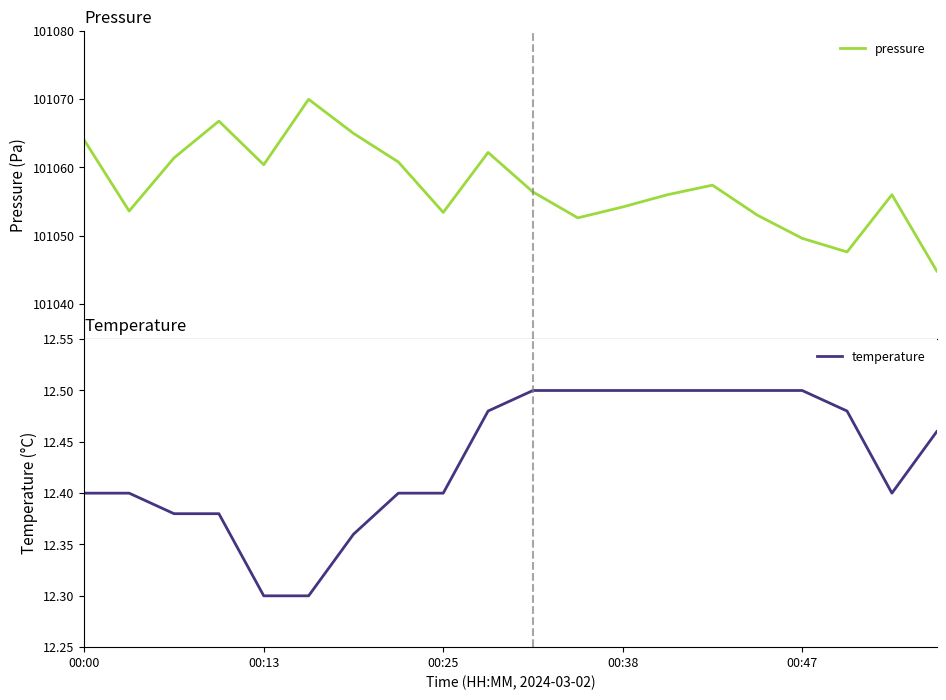

Does the chart have visible grid lines?

No